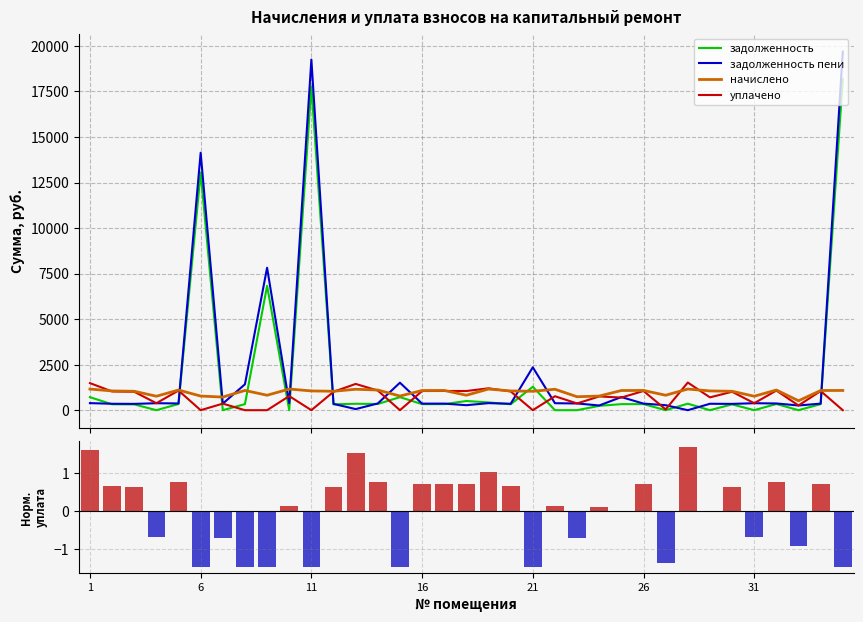

What is the sum of the задолженность пени values at 12 and 1?

734.2